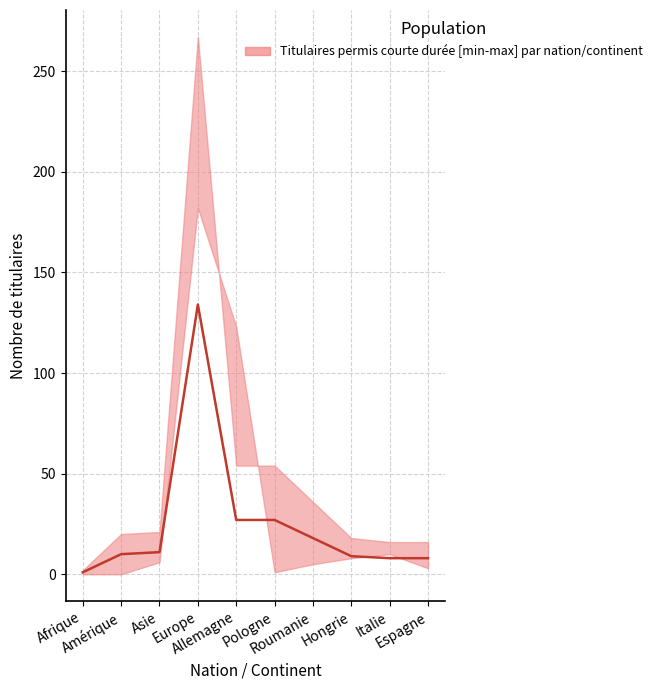

What is the smallest value displayed?

1